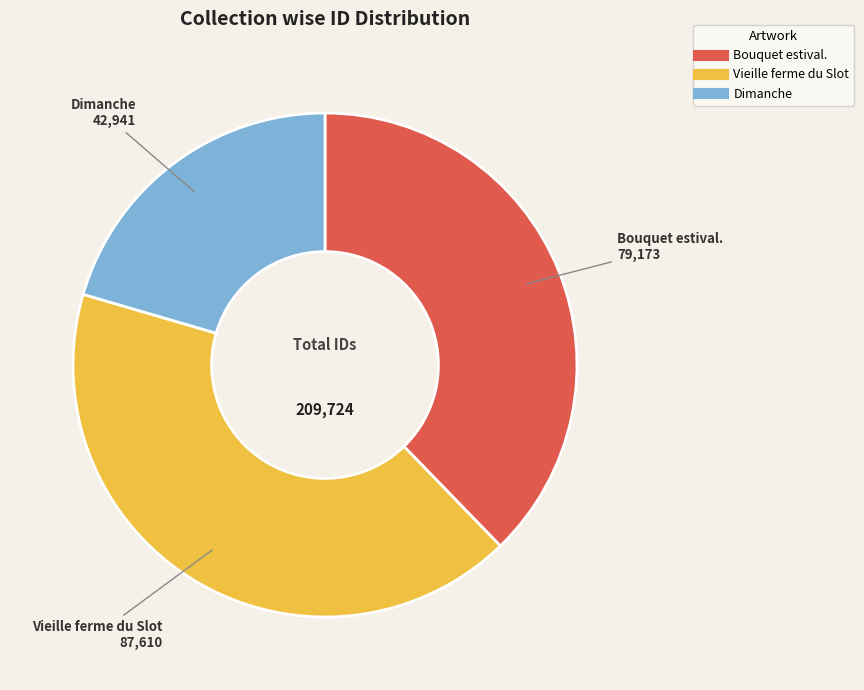

Is it true that Bouquet estival. is 38% of the pie?

True